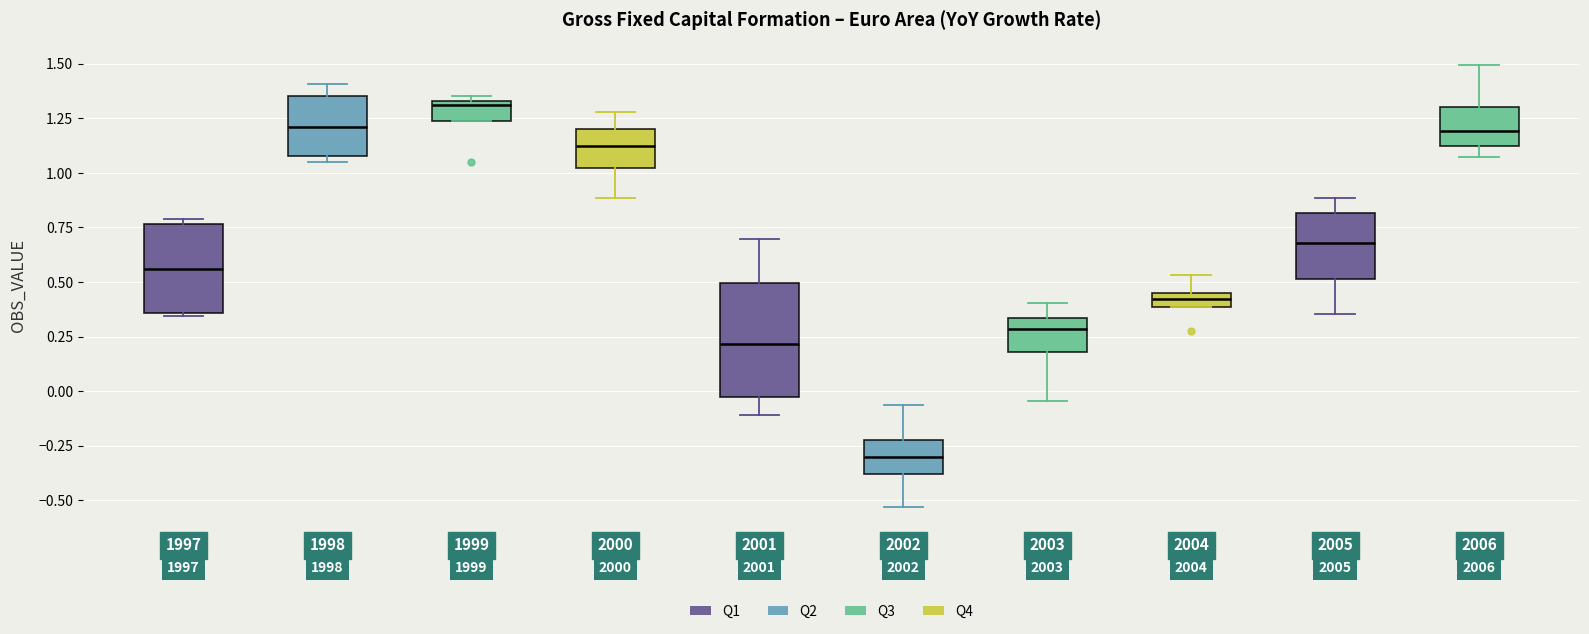

Where does the lower whisker of the box at x = 2001 end on the y-axis? The values are not printed on the chart, so give them approximately, as read against the axis.

-0.10